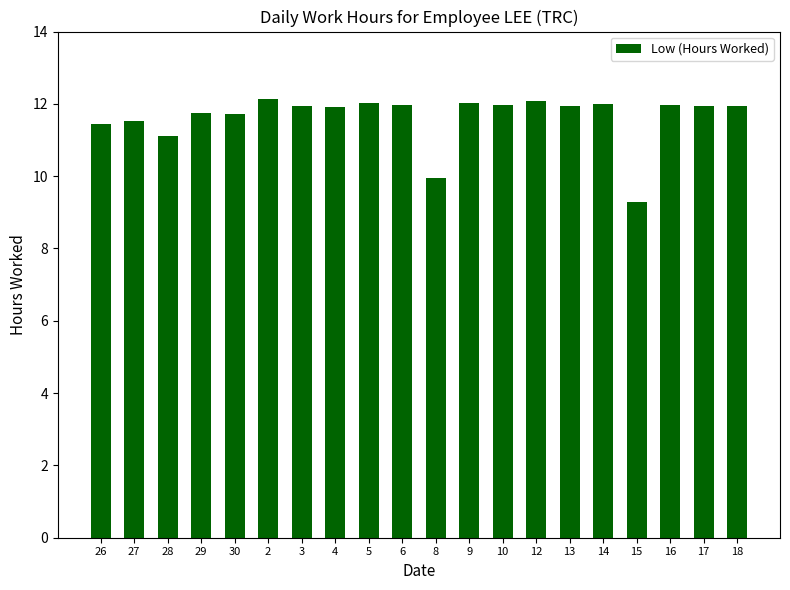

Which category has the lowest value across all series?

15